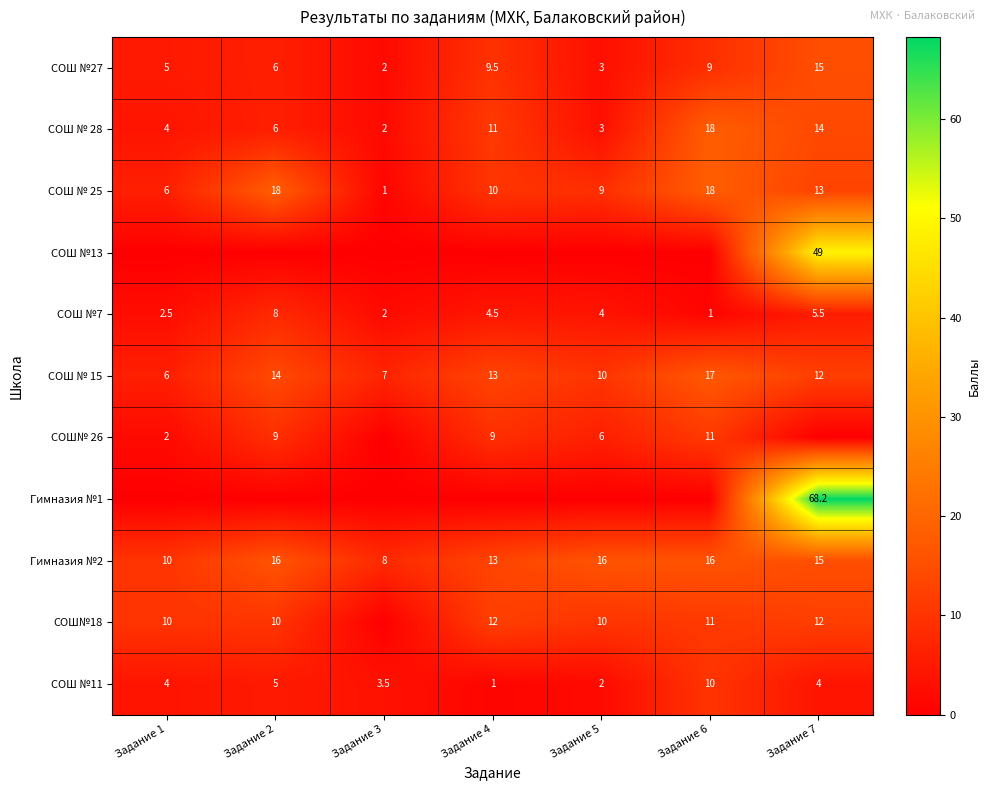

Between Задание 4 and Задание 2, which is larger?

Задание 4